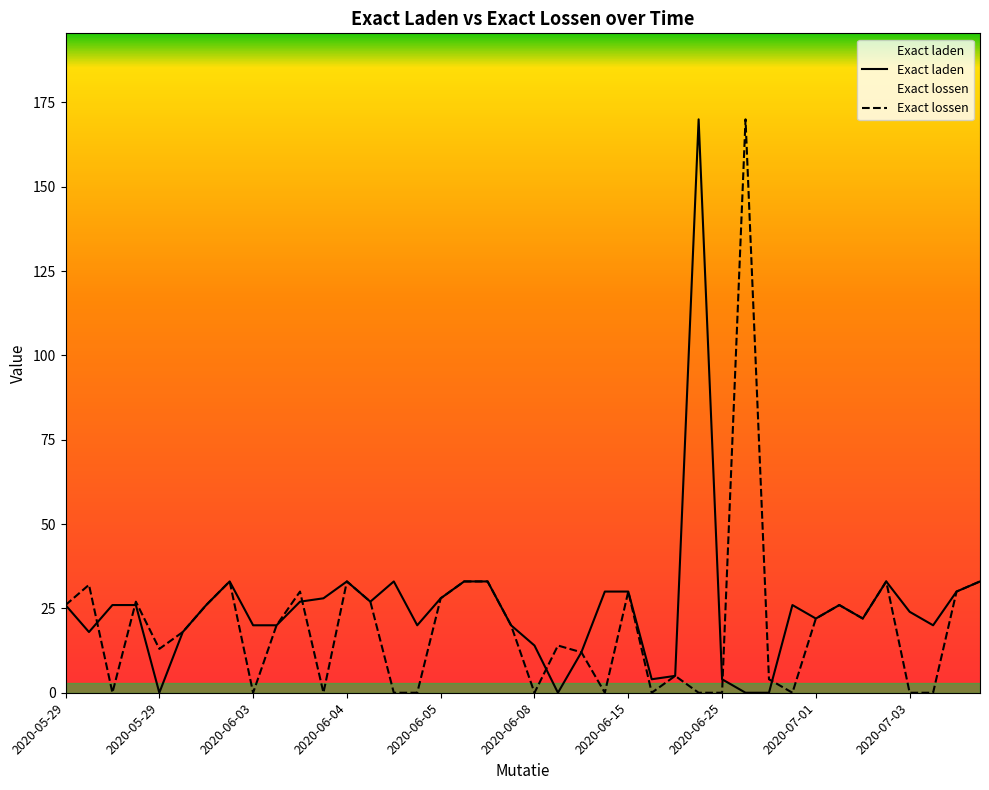

At 2020-07-06, list the series in order from smallest to largest.

Exact lossen, Exact laden